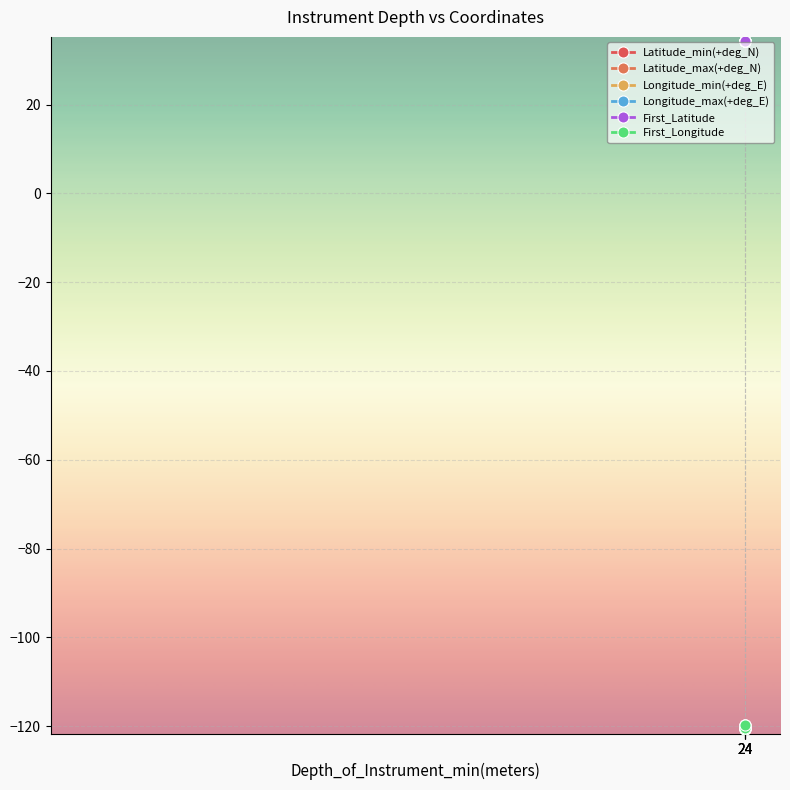

The value of Longitude_min(+deg_E) at 24 is -119.8. True or false?

True